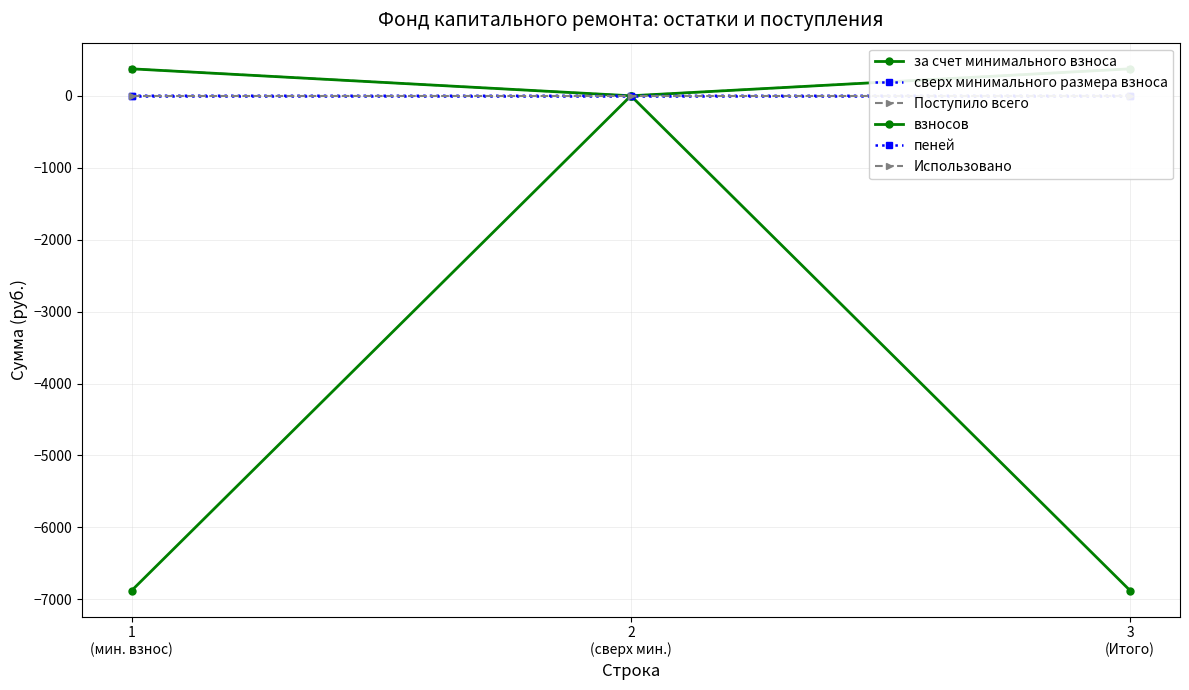

Between 2
(сверх мин.) and 3
(Итого), which series saw the biggest shift?

за счет минимального взноса